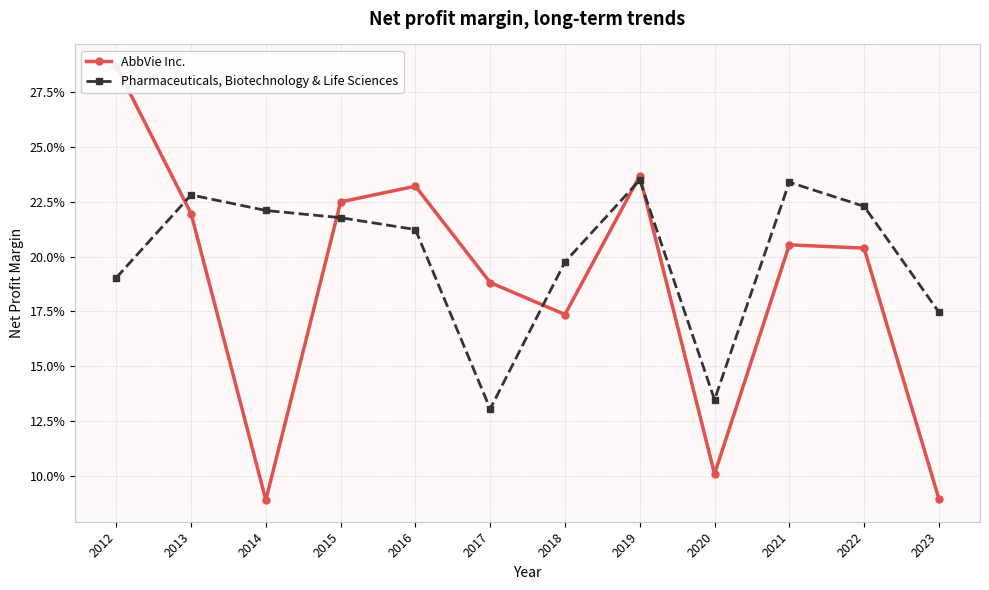

What is the value of the Pharmaceuticals, Biotechnology & Life Sciences point at the 10th from the left?

0.2